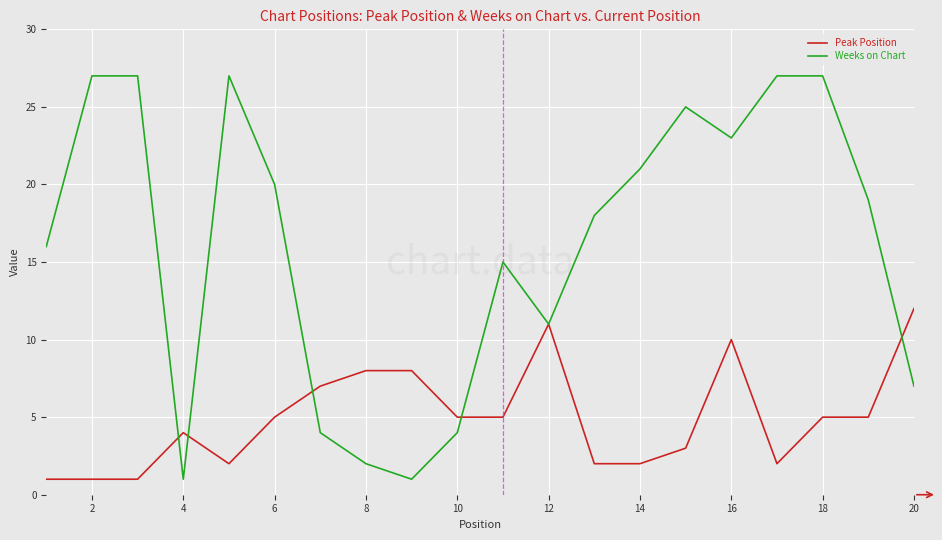

After their last crossing, which series has the higher values: Peak Position or Weeks on Chart?

Peak Position